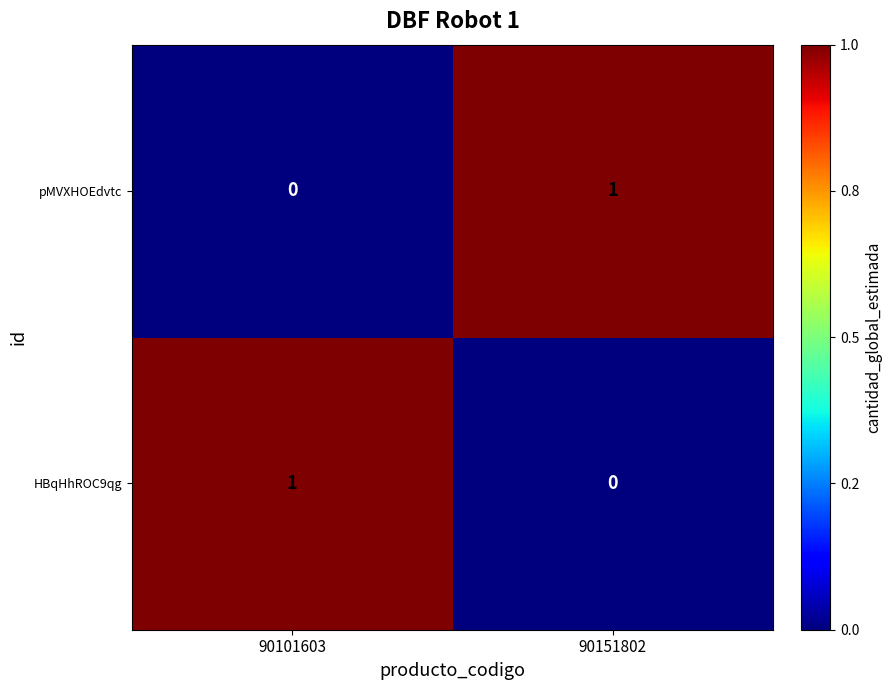

At which label is HBqHhROC9qg closest to 0?

90151802